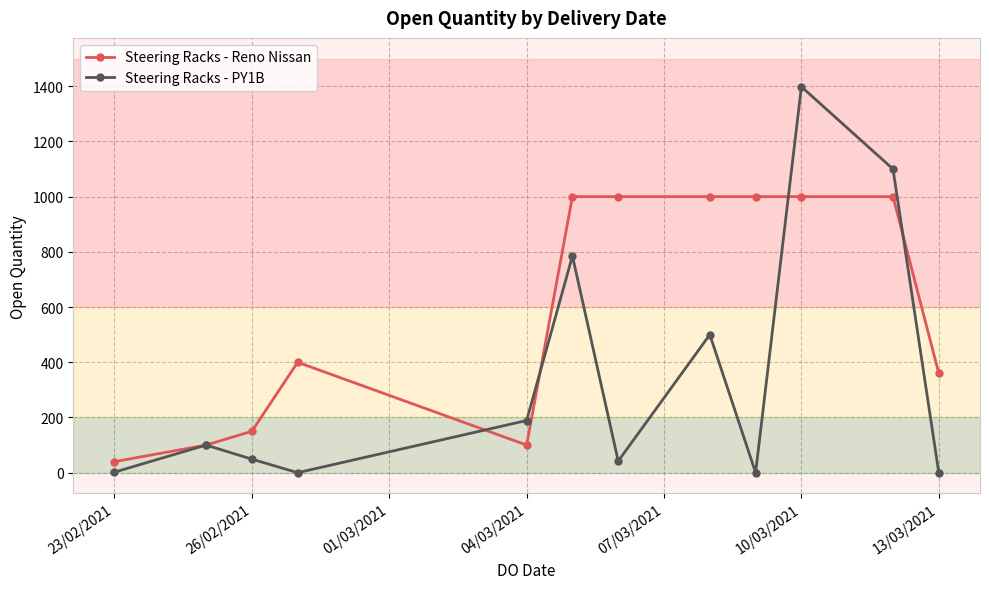

Does the chart display data point markers on the line(s)?

Yes